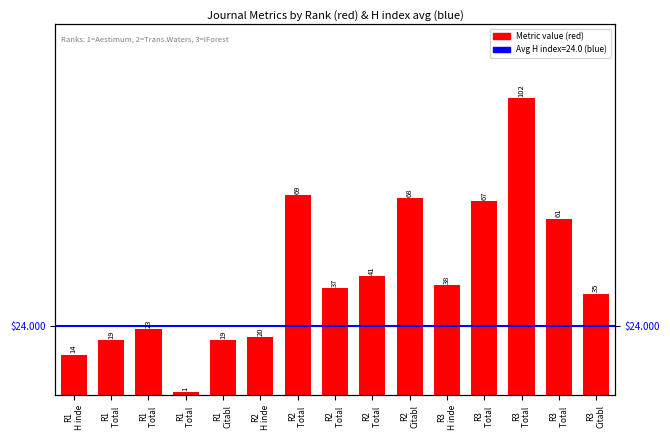

At which label does the data first exceed 36?

R2
Total 